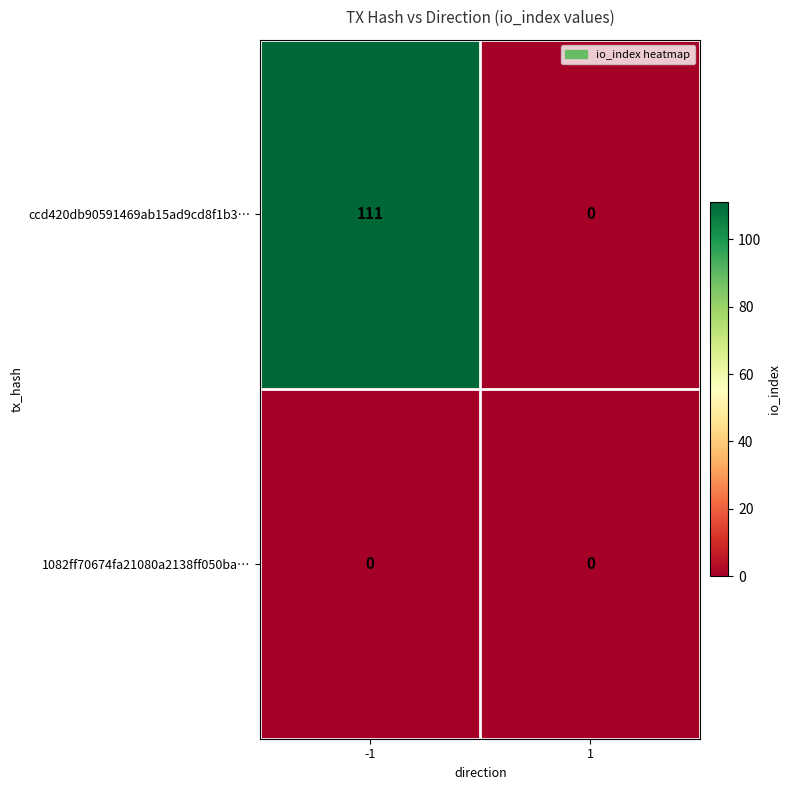

Rank the series by their average value, from lowest to highest.

1082ff70674fa21080a2138ff050ba…, ccd420db90591469ab15ad9cd8f1b3…